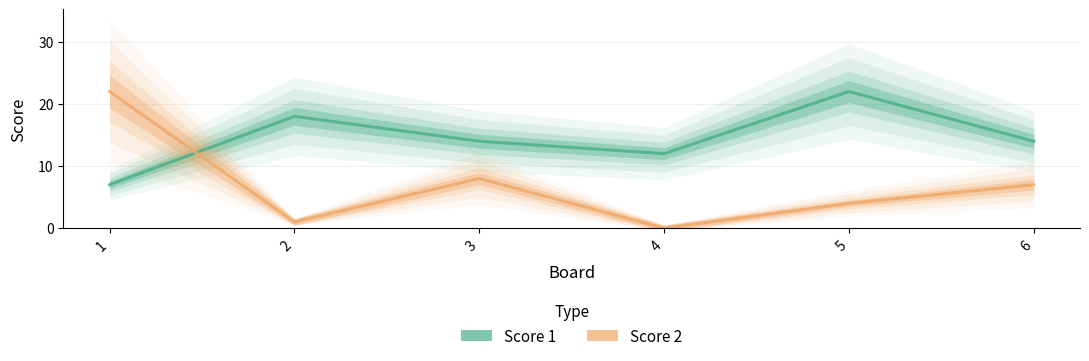

Which has a higher value, 2 or 3?

2